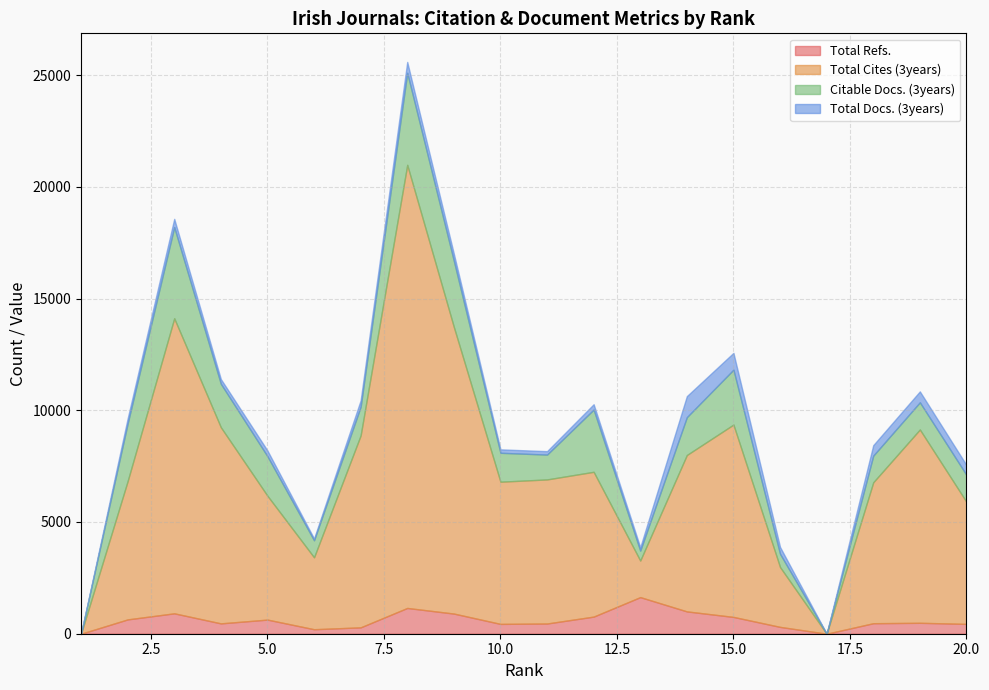

At which category is the sum across all series the highest?

8